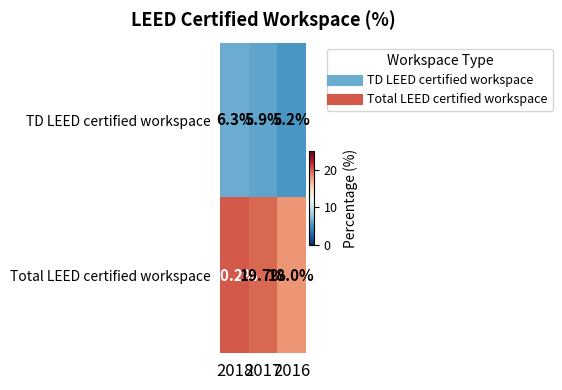

Between 2018 and 2016, which series saw the biggest shift?

Total LEED certified workspace